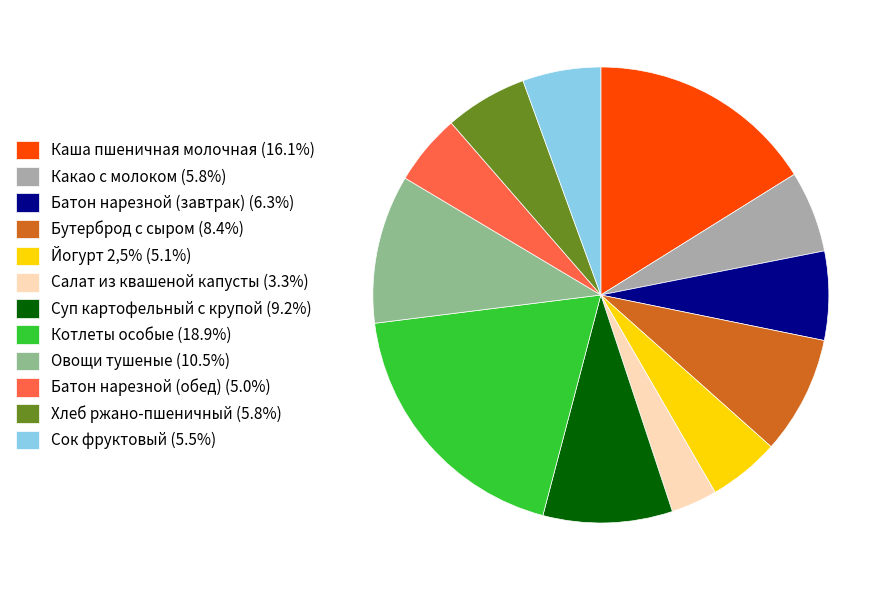

Which category has the smallest portion of the pie?

Салат из квашеной капусты